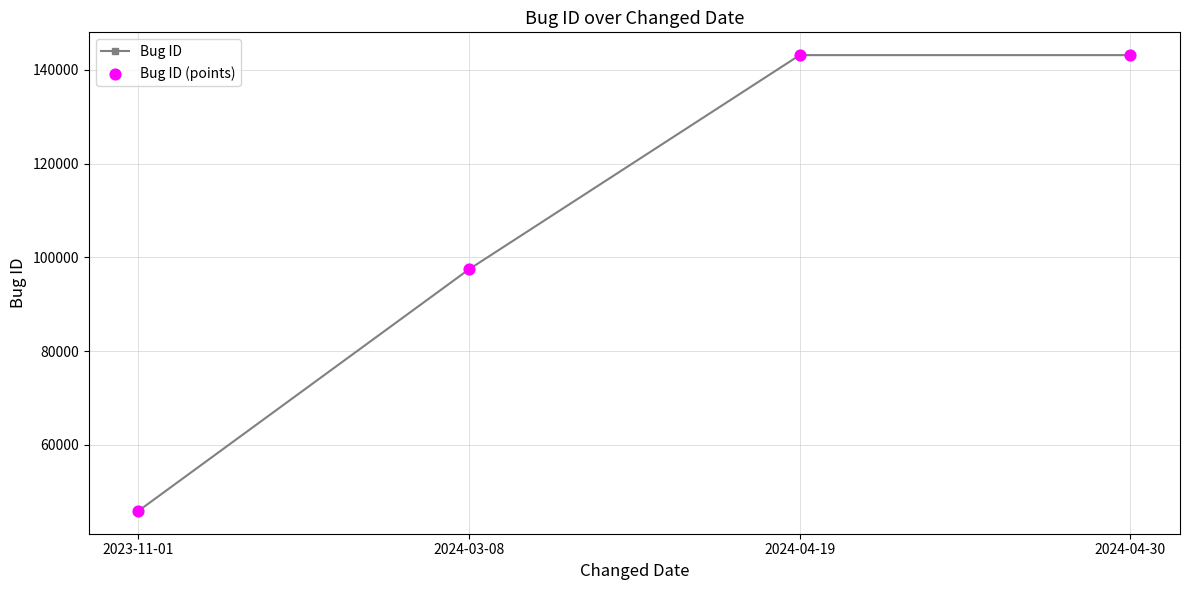

Where is the data nearest to the value 94513?

2024-03-08